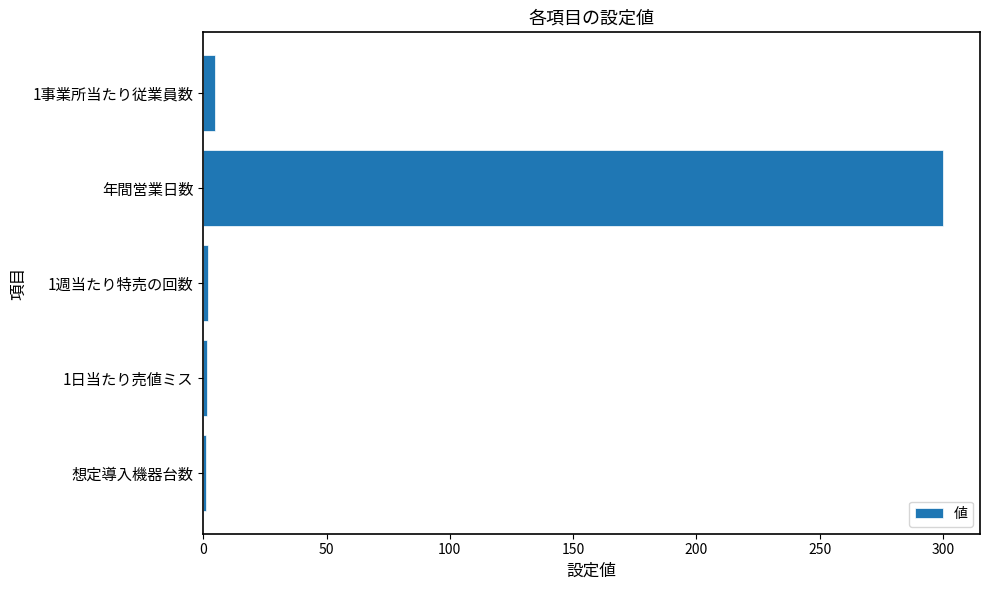

What value does the data have at 年間営業日数?

300.0